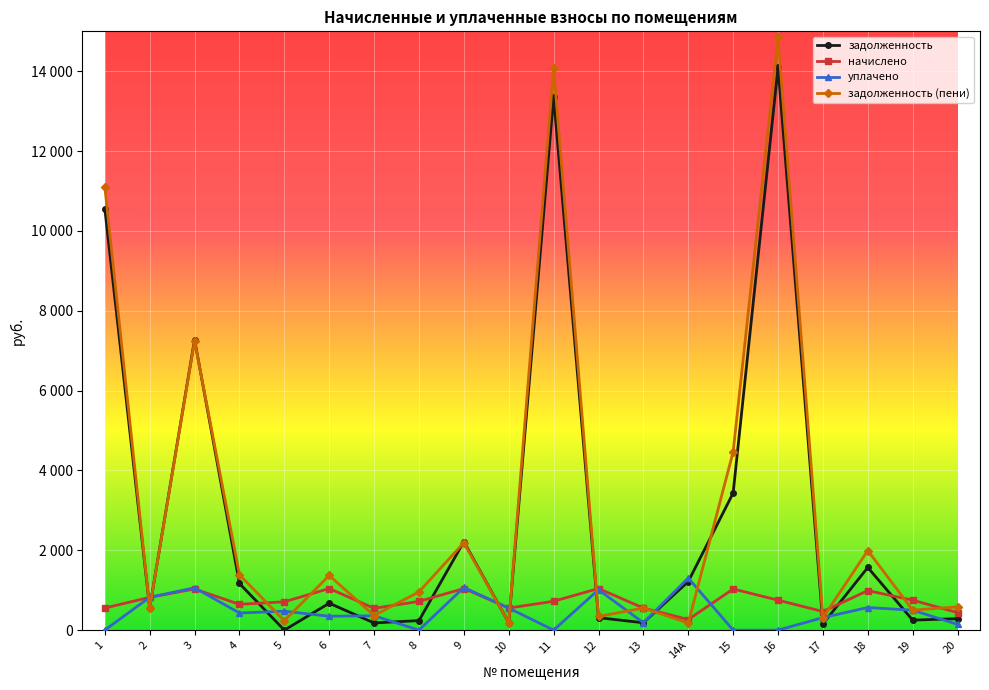

What is the difference between the задолженность (пени) values at 2 and 3?

6692.6